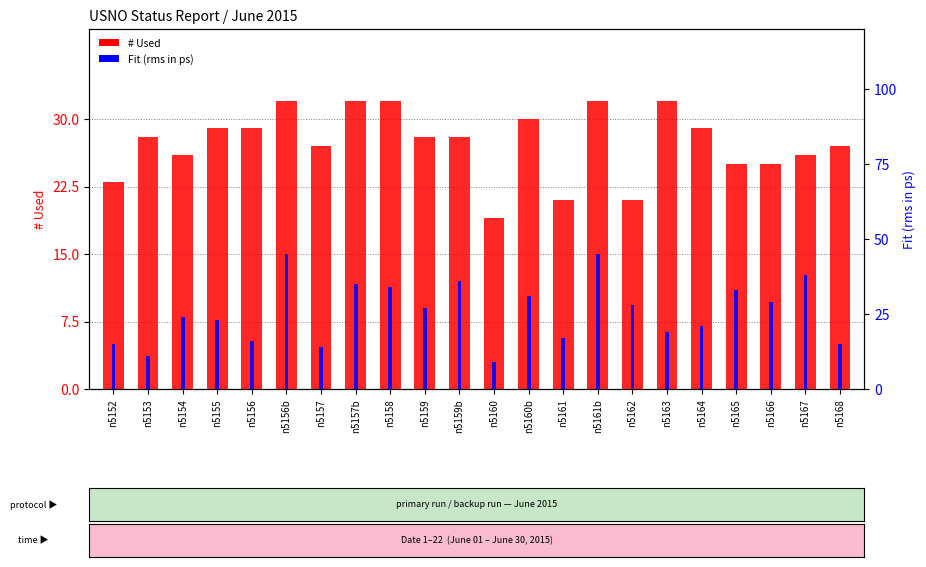

What are all the series names shown in the legend?

# Used, Fit (rms in ps)